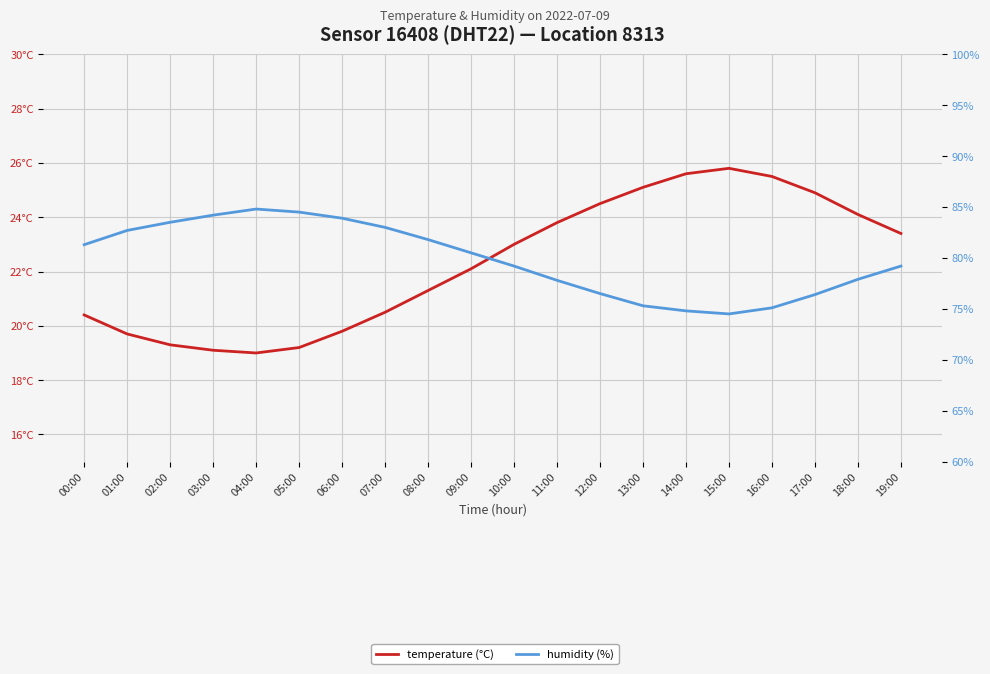

At which label does humidity (%) reach its peak?

04:00